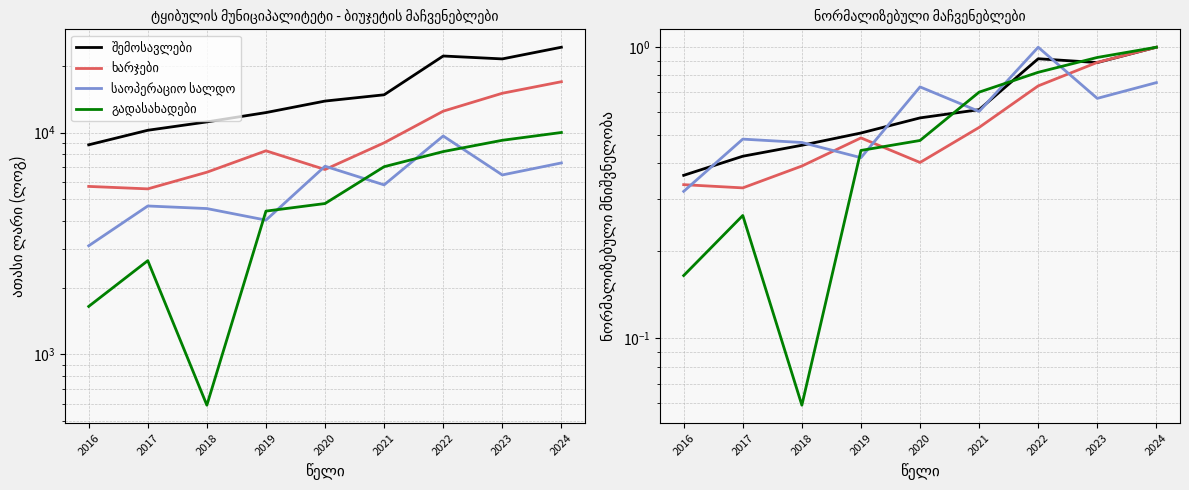

The შემოსავლები series shows 0.3 at 2016. True or false?

False